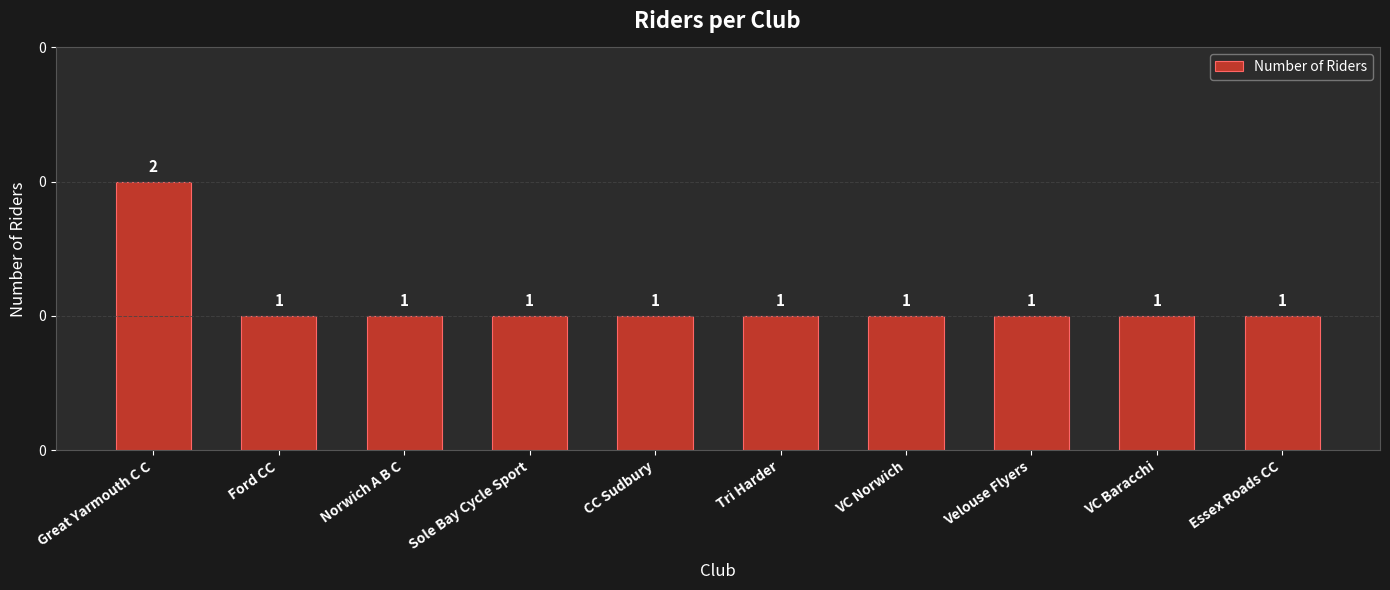

What is the sum of all values?

11